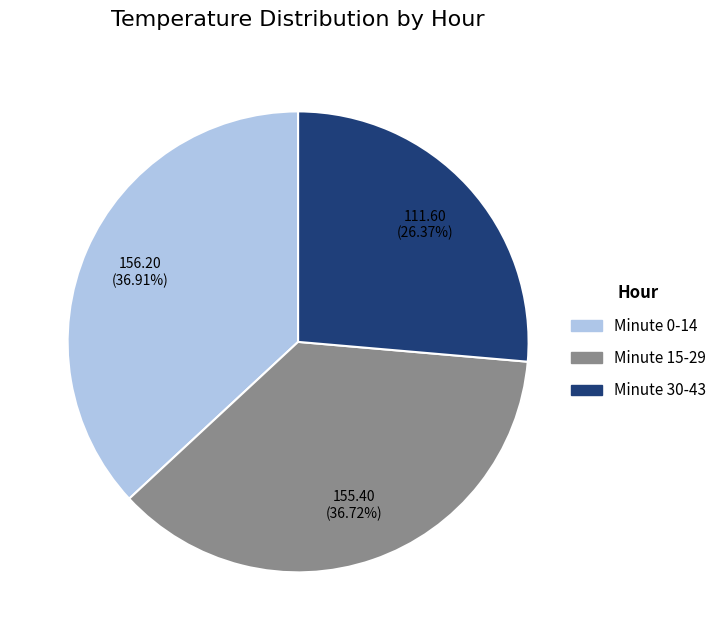

Is there any slice that represents more than half of the pie?

No